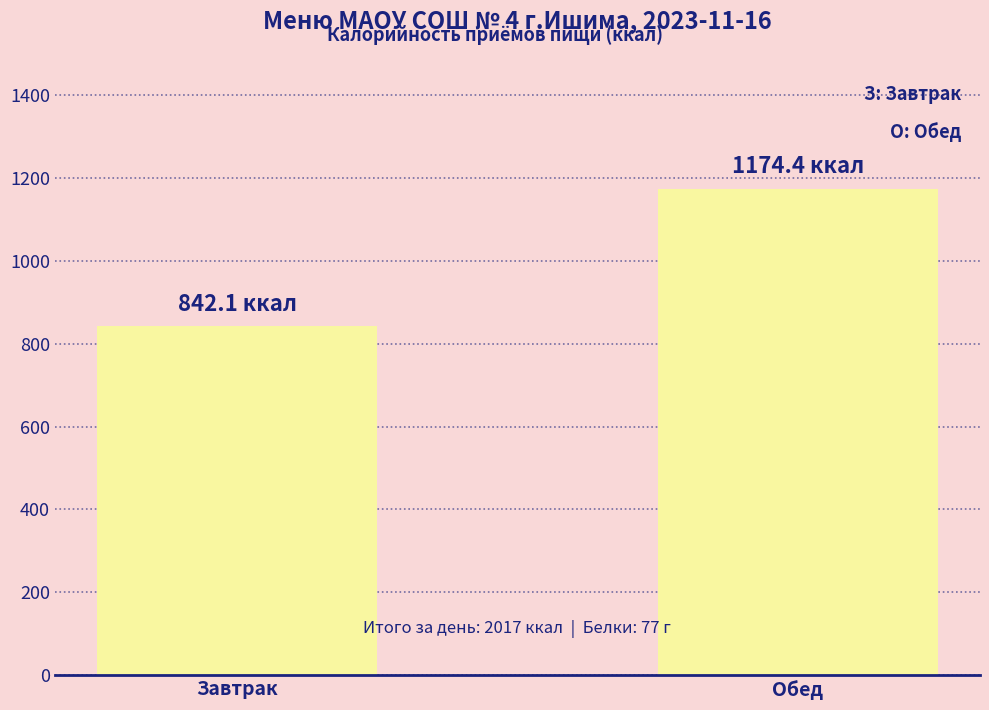

How many values are below 1174?

1